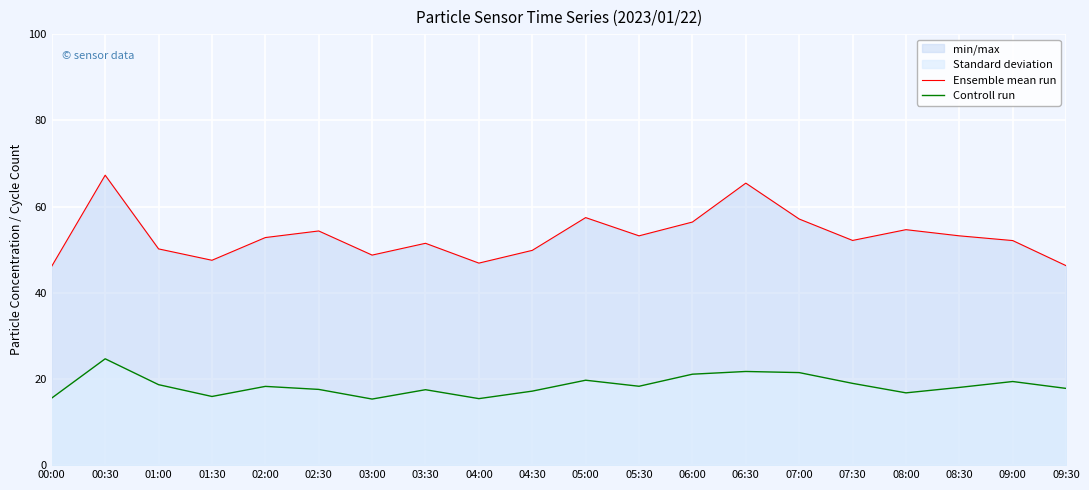

At which label is Controll run closest to 20?

05:00